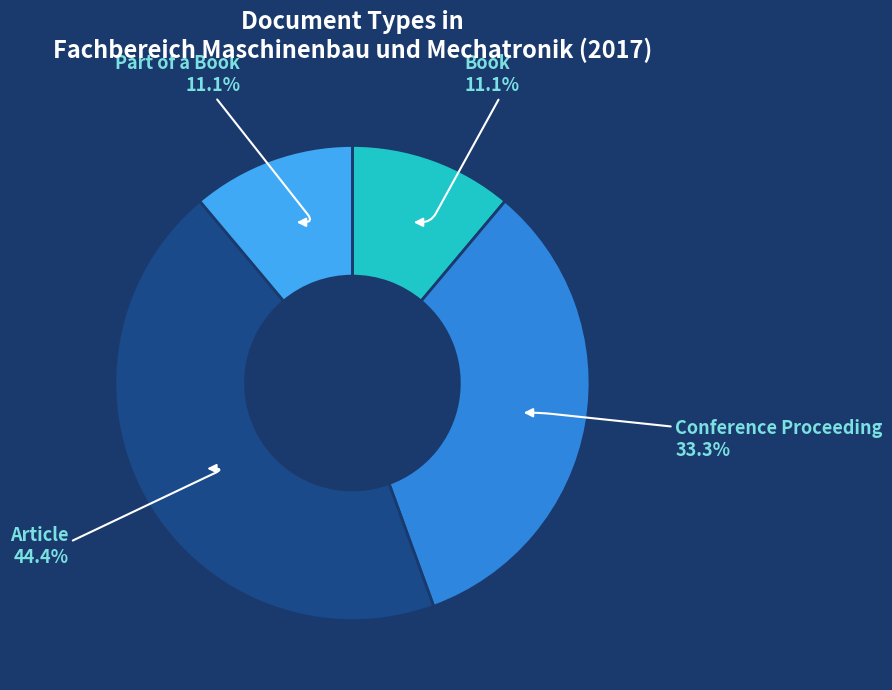

True or false: Article accounts for 5% of the total.

False